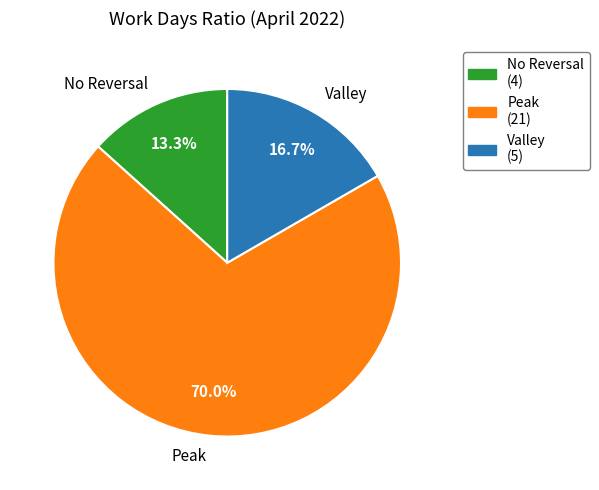

Rank the categories by value from lowest to highest.

No Reversal, Valley, Peak